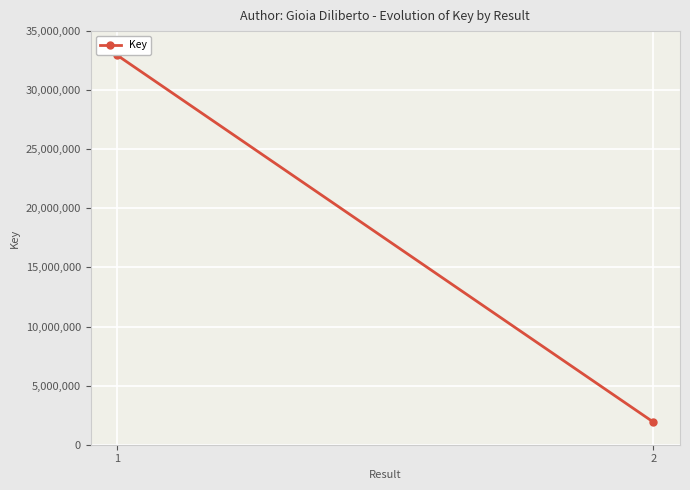

What is the smallest value displayed?

1924639